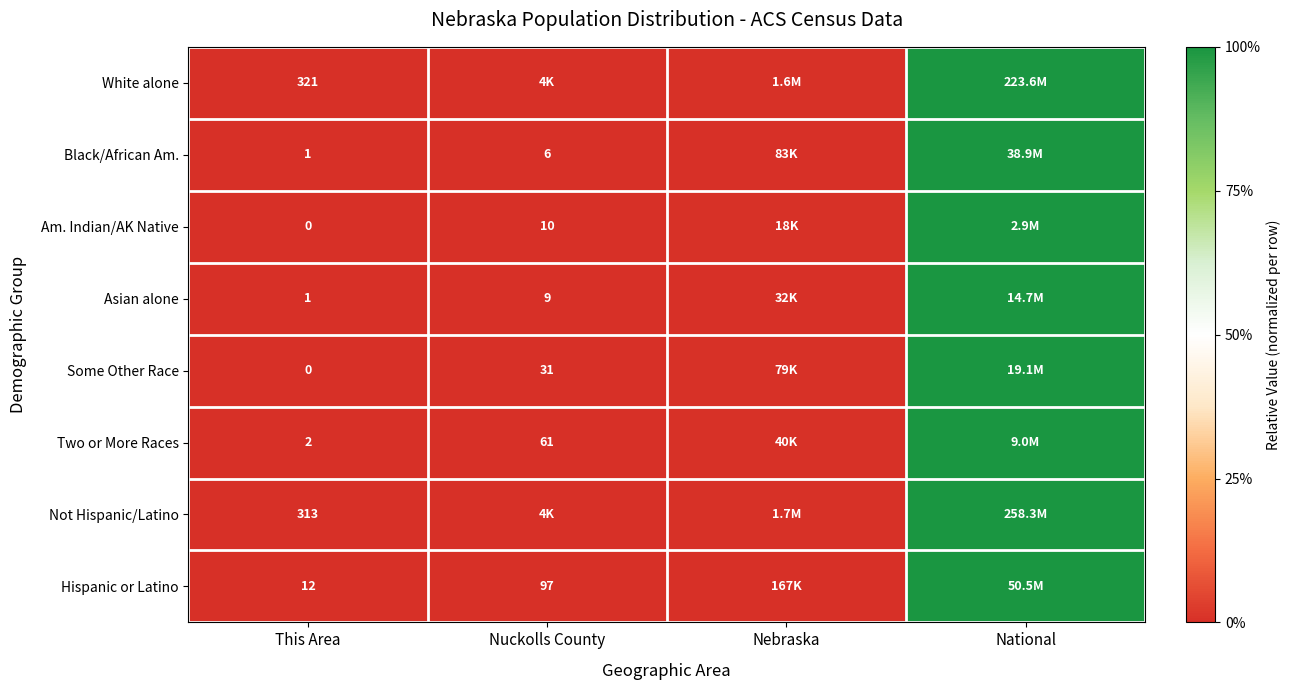

Is the value of Not Hispanic/Latino at Nebraska greater than the value of Asian alone at Nuckolls County?

Yes